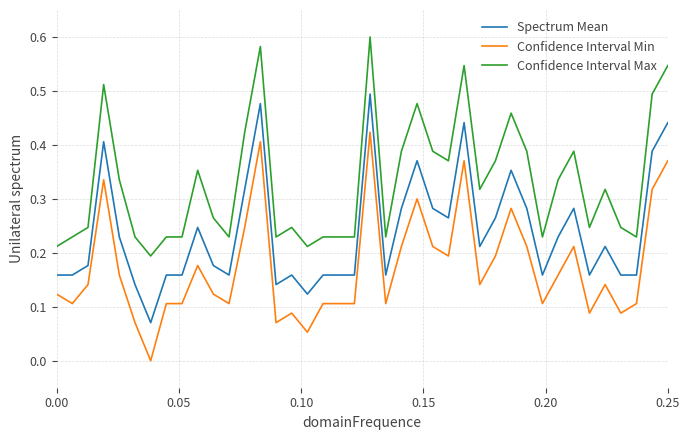

Does the chart display data point markers on the line(s)?

No